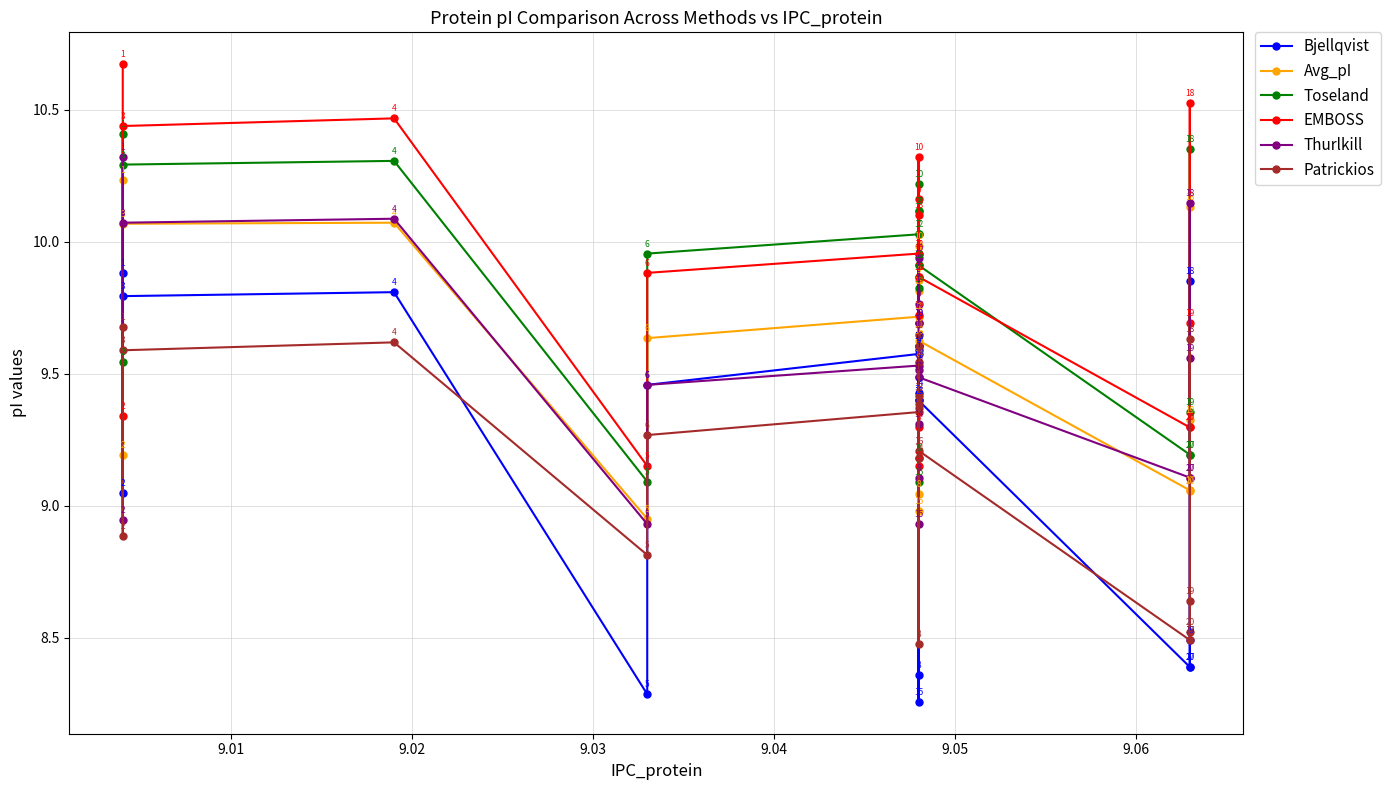

Does the chart have visible grid lines?

Yes